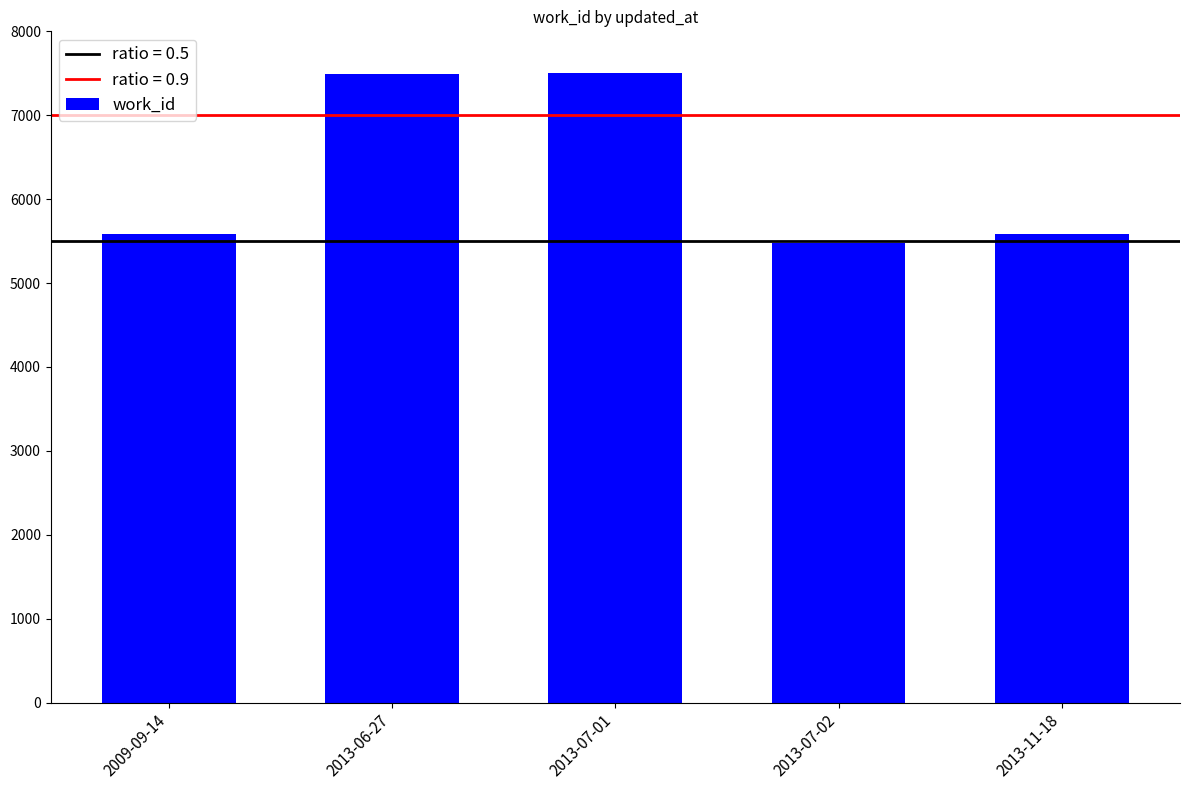

Is it true that the value at 2013-07-01 is 4660?

False